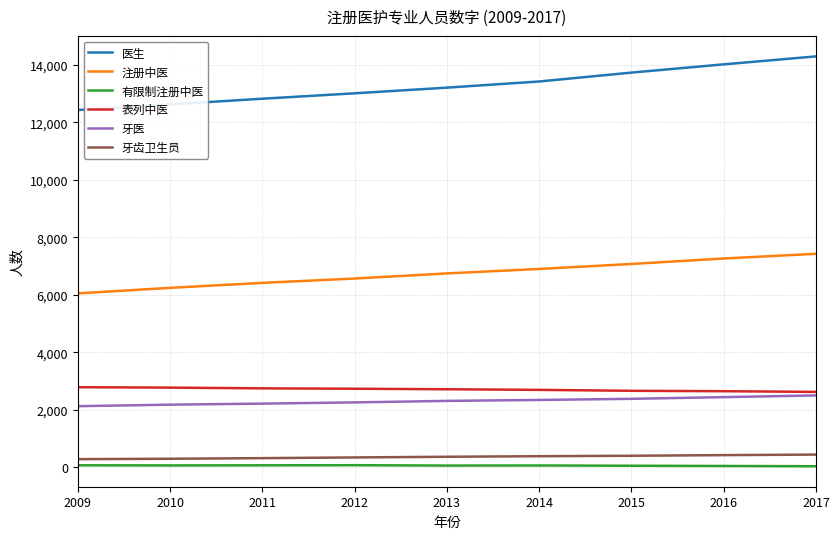

Is the value of 表列中医 at 2017 greater than the value of 医生 at 2013?

No